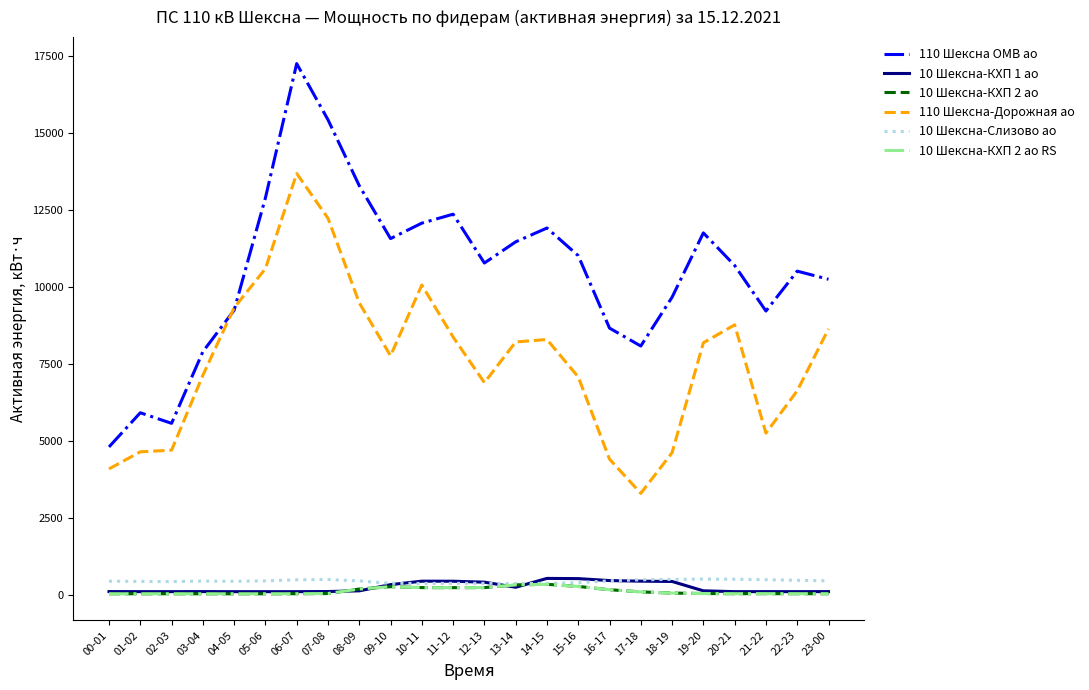

At which category is the sum across all series the highest?

06-07